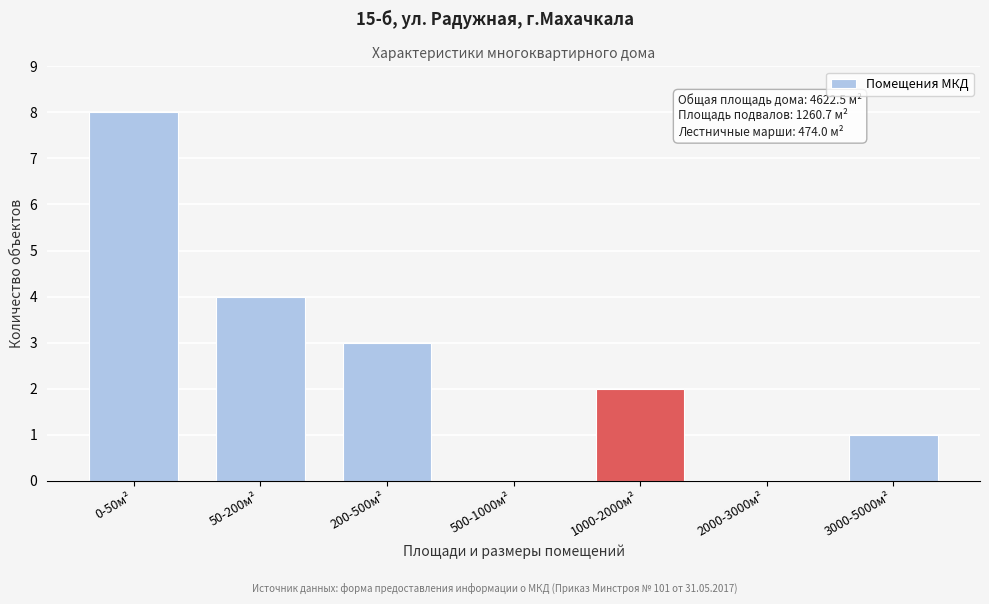

Reading left to right, transcribe all the data shown in this chart.

0-50м²=8	50-200м²=4	200-500м²=3	500-1000м²=0	1000-2000м²=2	2000-3000м²=0	3000-5000м²=1